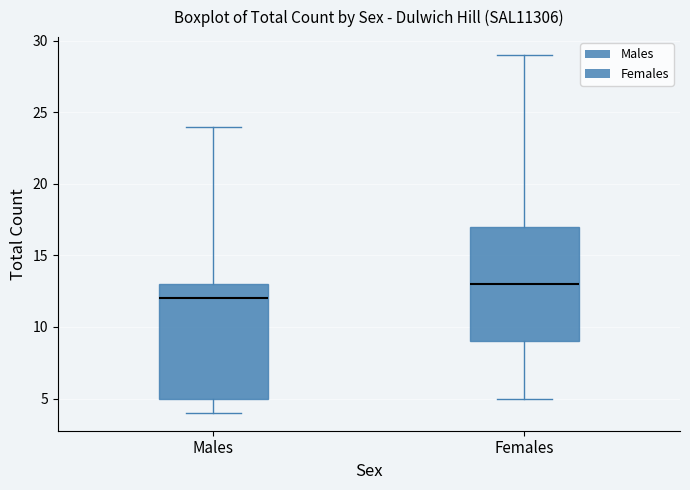

Reading left to right, transcribe this box plot: for each box, give where its median line is, the range the box spans, and where its two whiskers end, as read against the y-axis. The values are not printed on the chart, so give them approximately, as read against the axis.

Males: median 12, box 5 to 13, whiskers 4 to 24
Females: median 13, box 9 to 17, whiskers 5 to 29